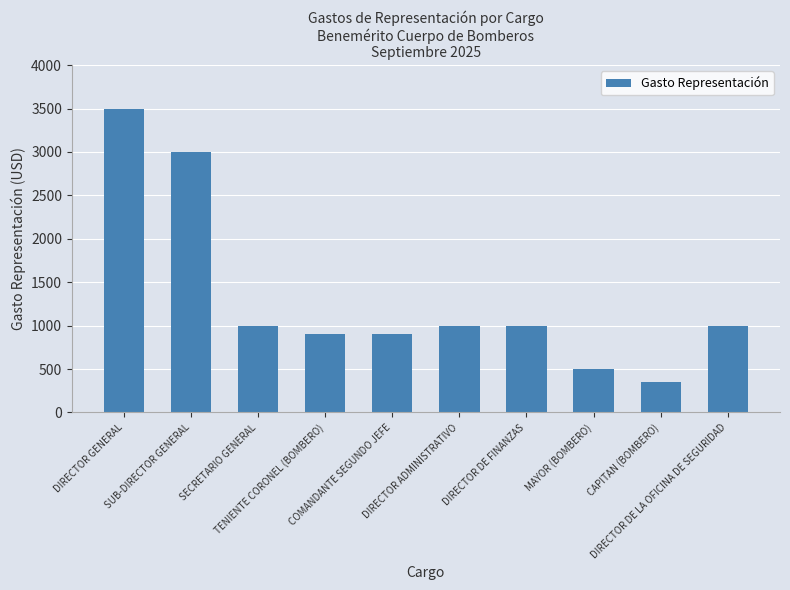

How many bars are there in total?

10